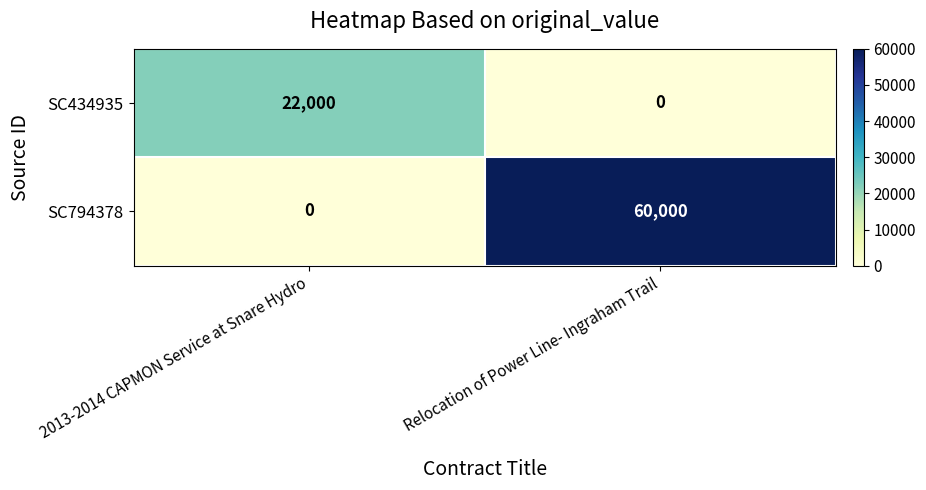

Where is SC794378 nearest to the value 30000?

2013-2014 CAPMON Service at Snare Hydro